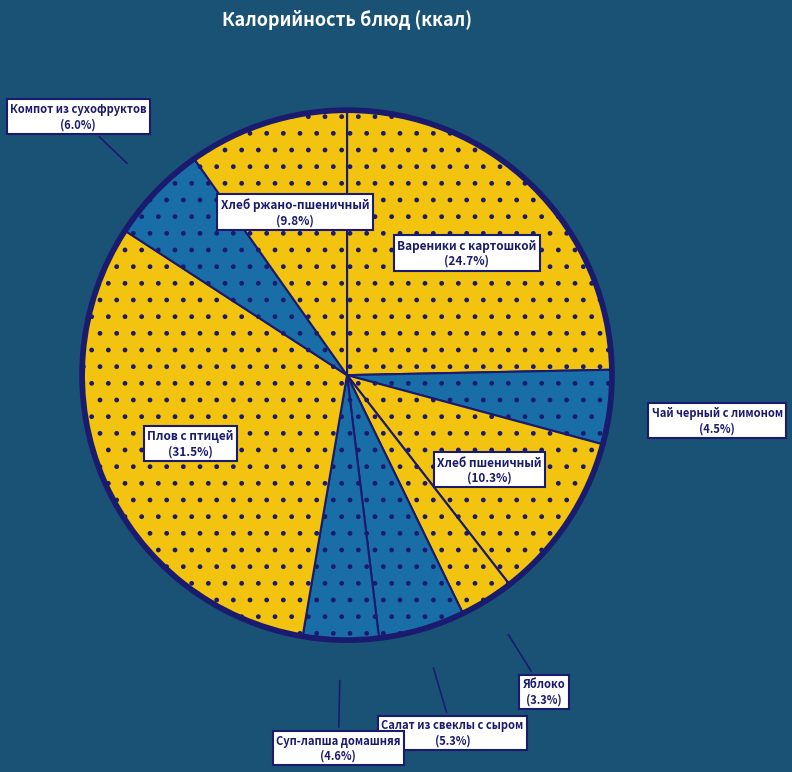

Which slice is the smallest?

Яблоко